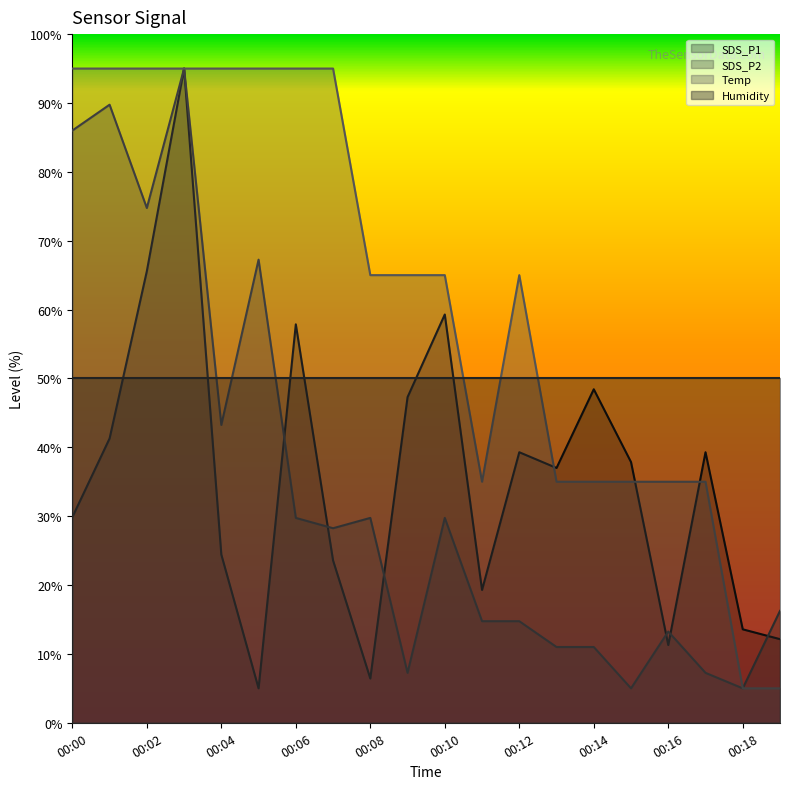

At which label does SDS_P2 first exceed 28?

00:00